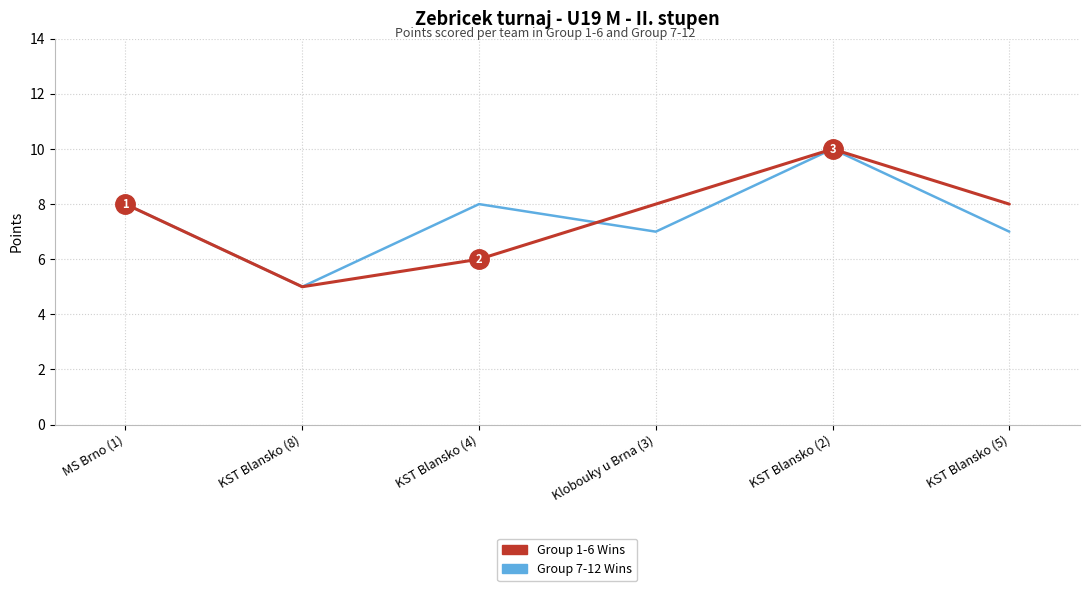

What is the sum of the Group 1-6 Wins values at KST Blansko (4) and KST Blansko (8)?

11